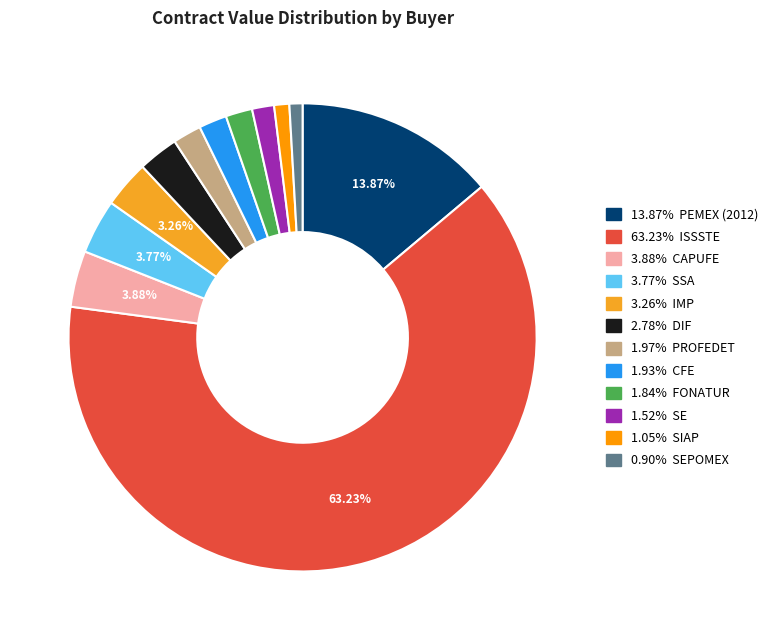

To the nearest percent, what is the difference between the largest and smallest slice percentages?

62%